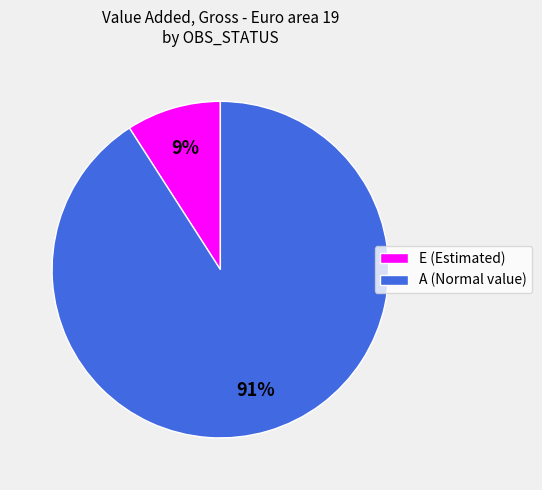

To the nearest percent, what percentage of the pie is E (Estimated)?

9%